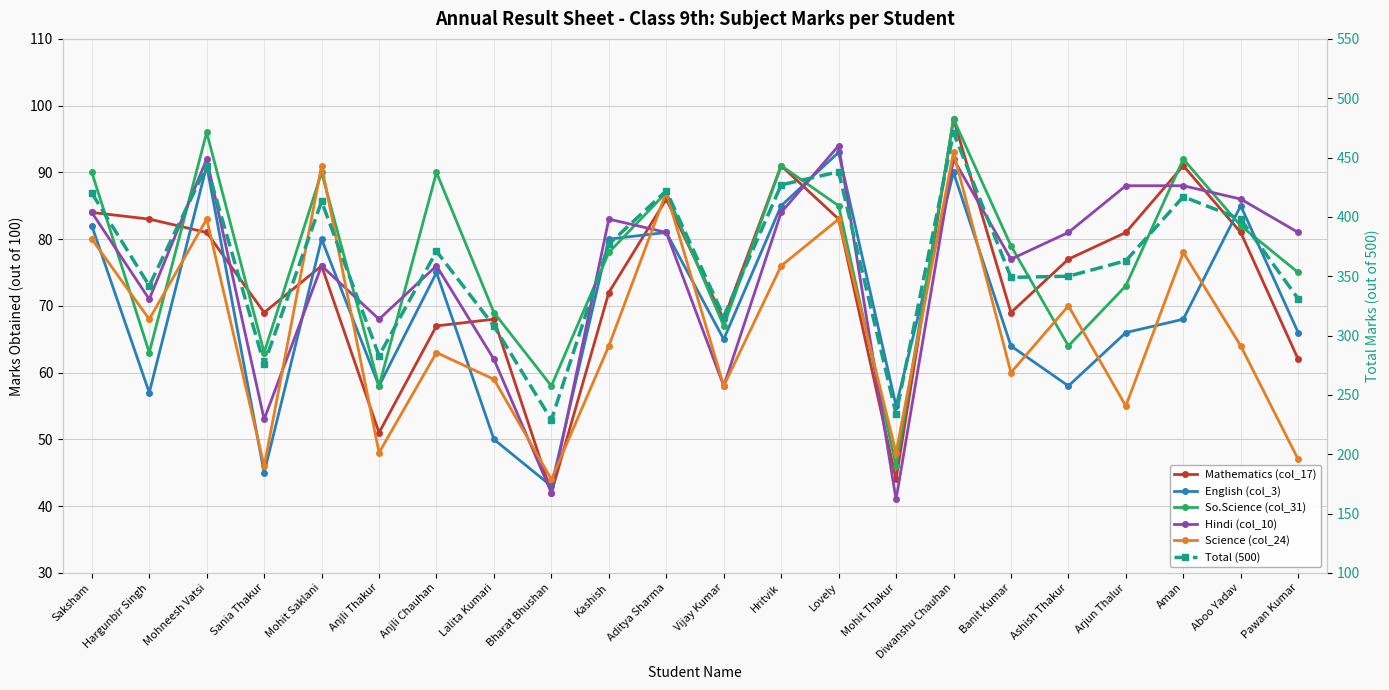

What is the difference between the highest and lowest values at Vijay Kumar?

258